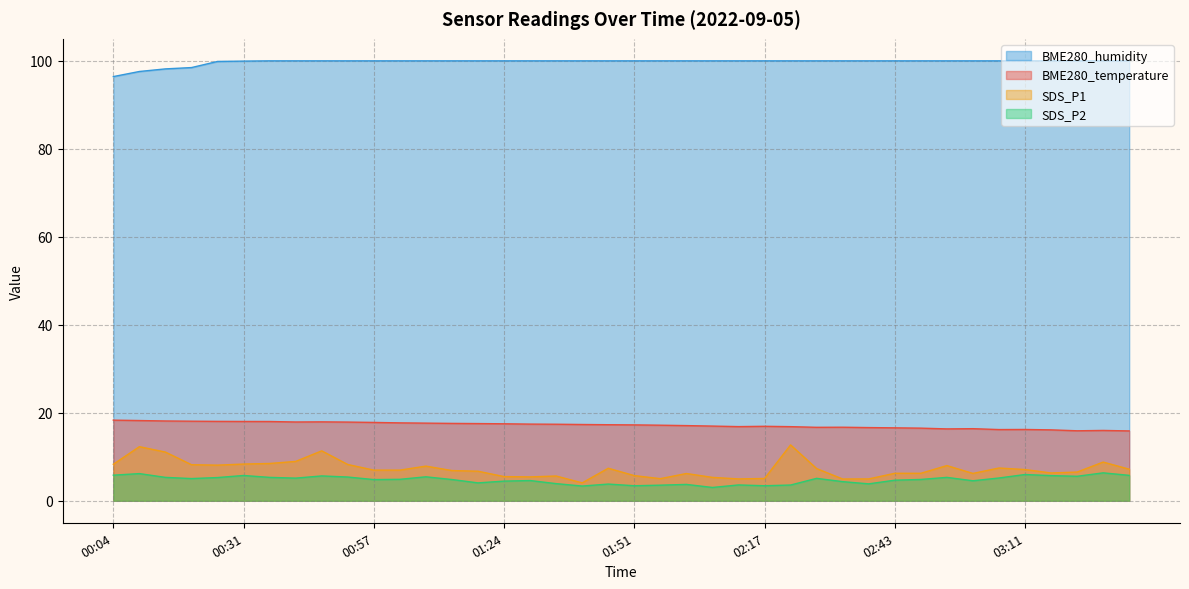

What are all the series names shown in the legend?

BME280_humidity, BME280_temperature, SDS_P1, SDS_P2